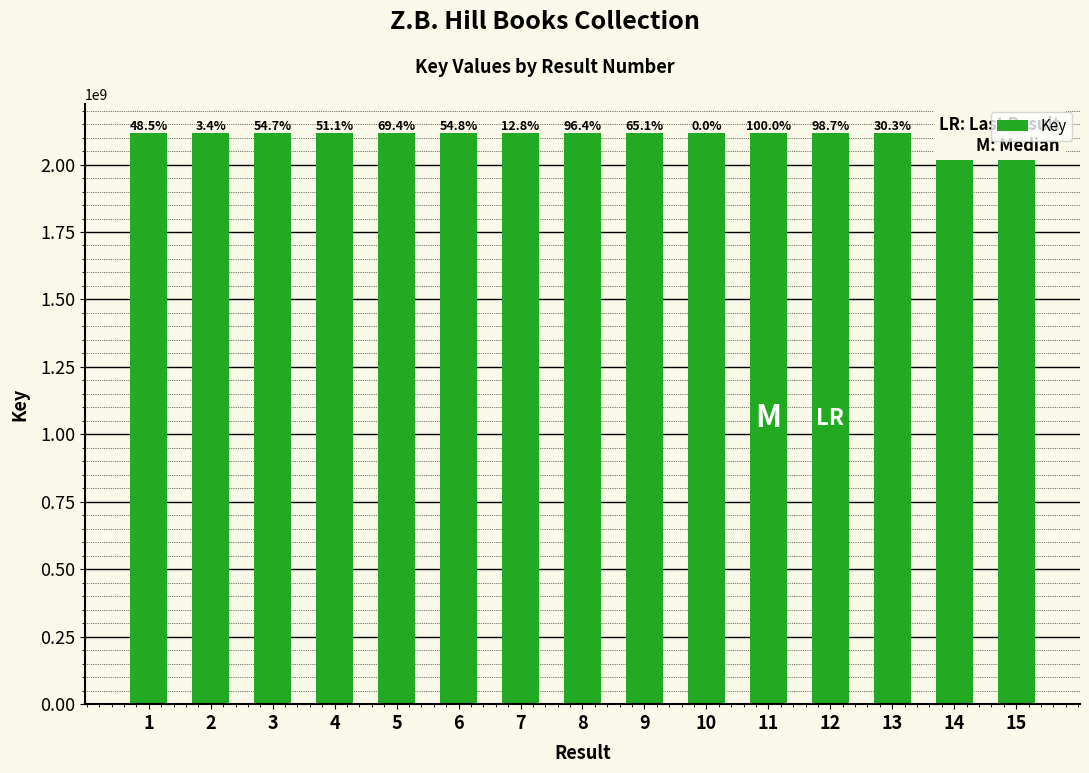

Which label corresponds to the smallest value in the chart?

10